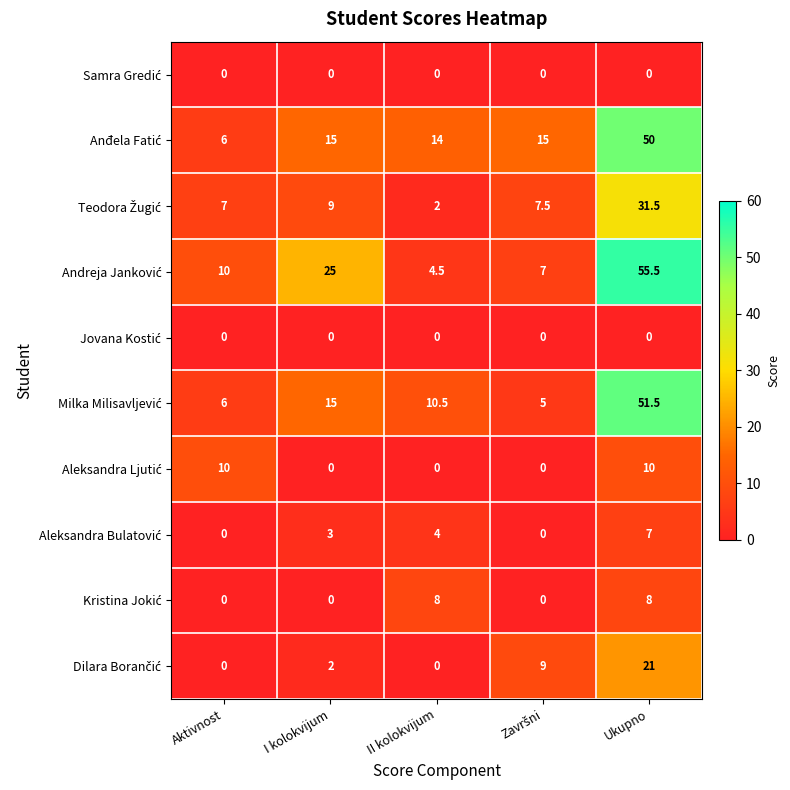

At which category is the sum across all series the highest?

Ukupno